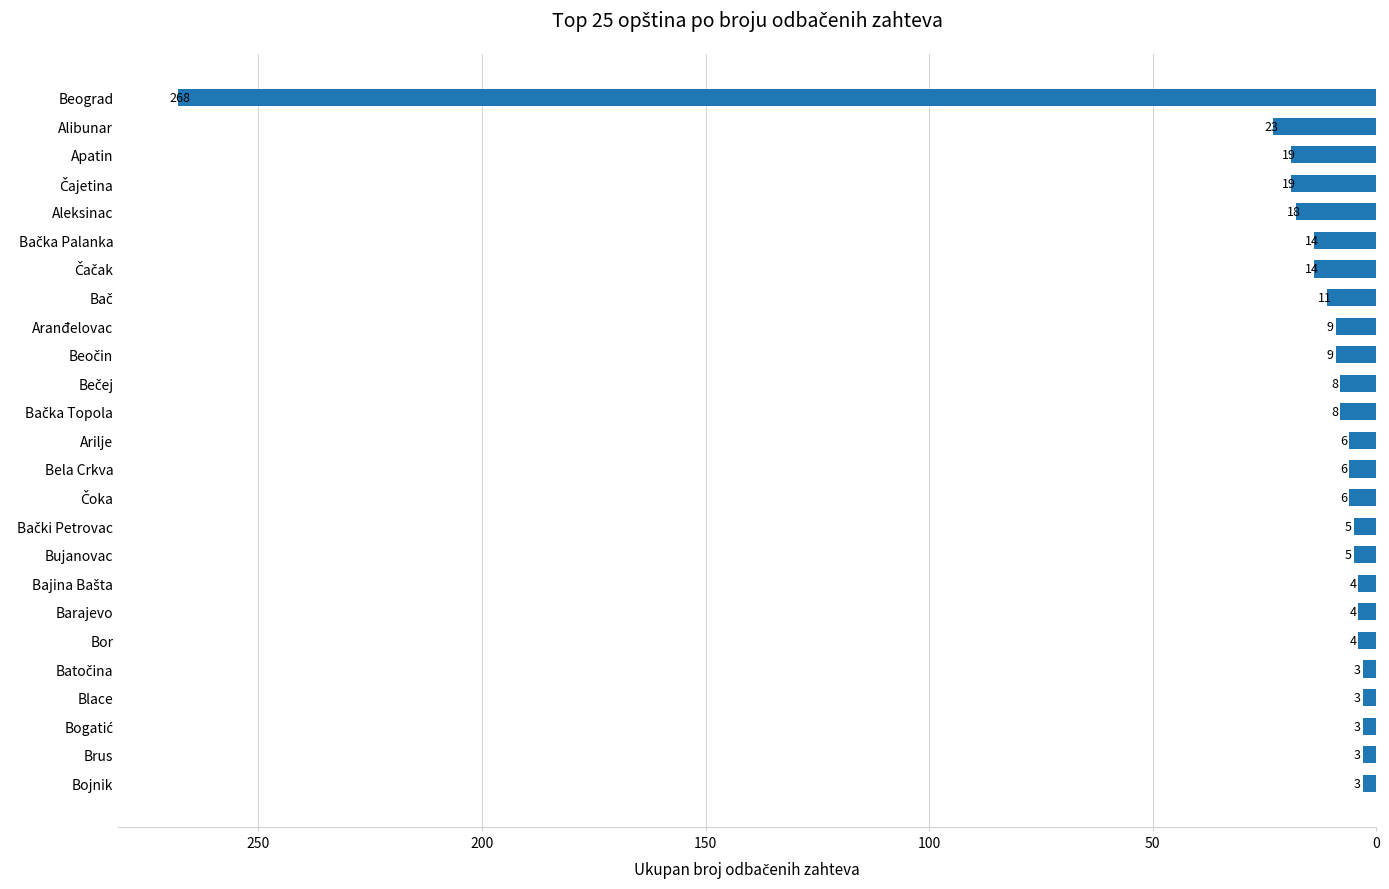

What is the difference between the maximum and minimum values?

265